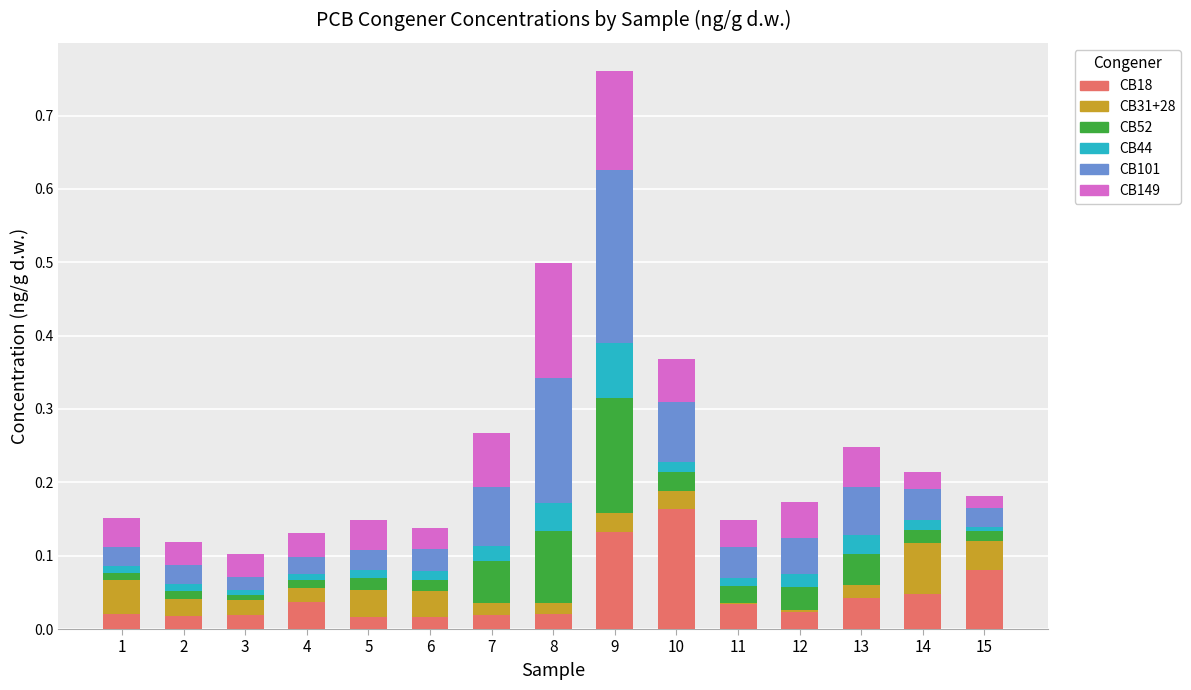

Does the chart contain stacked bars?

Yes